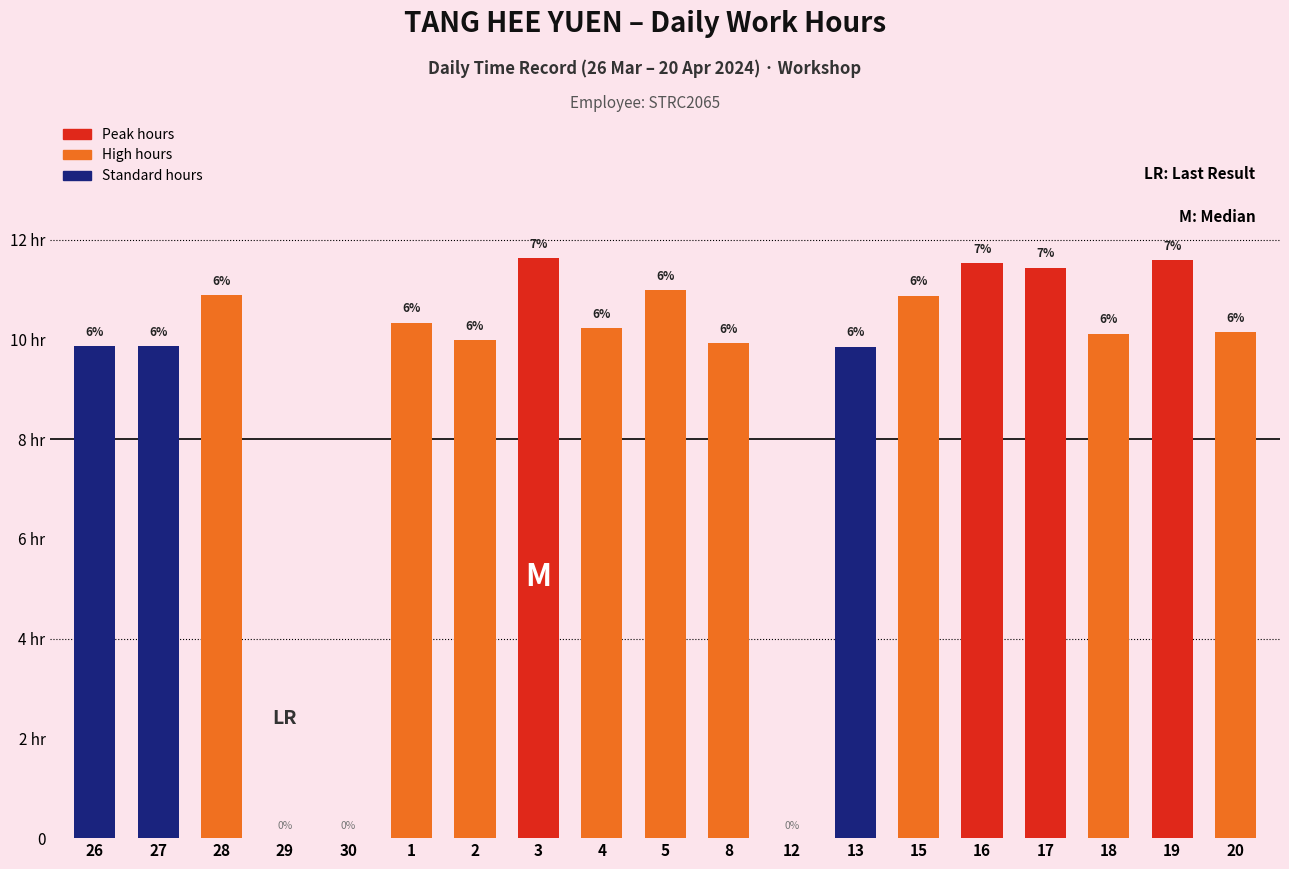

List the labels in order of value, largest first.

3, 19, 16, 17, 5, 28, 15, 1, 4, 20, 18, 2, 8, 26, 27, 13, 29, 30, 12